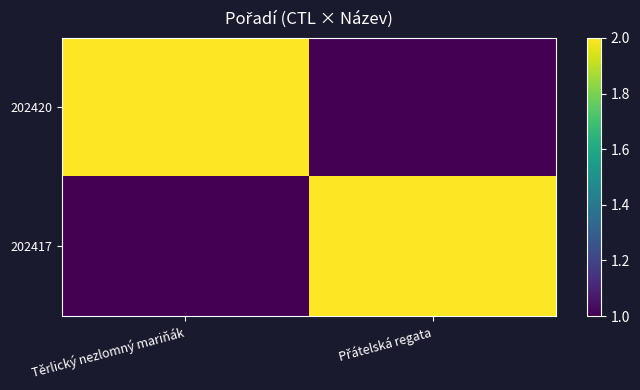

Which series has the largest total across all categories?

202420